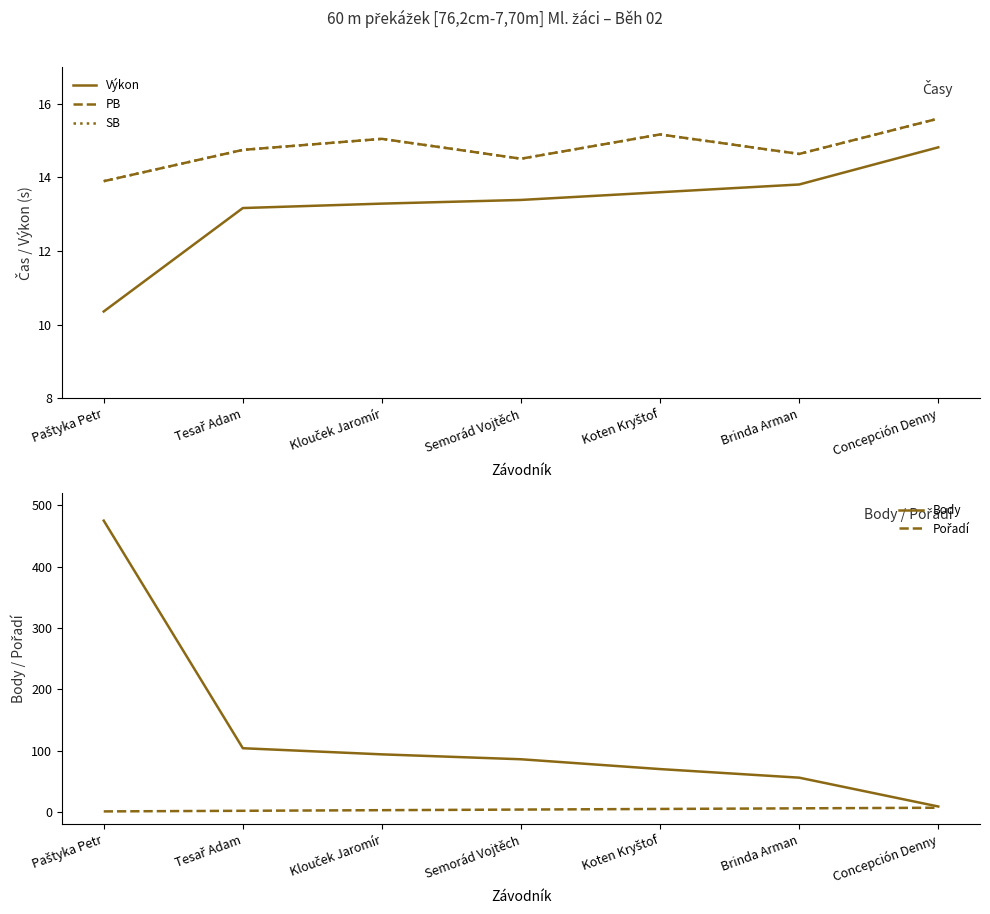

Where do SB and Body first cross each other?

Brinda Arman and Concepción Denny